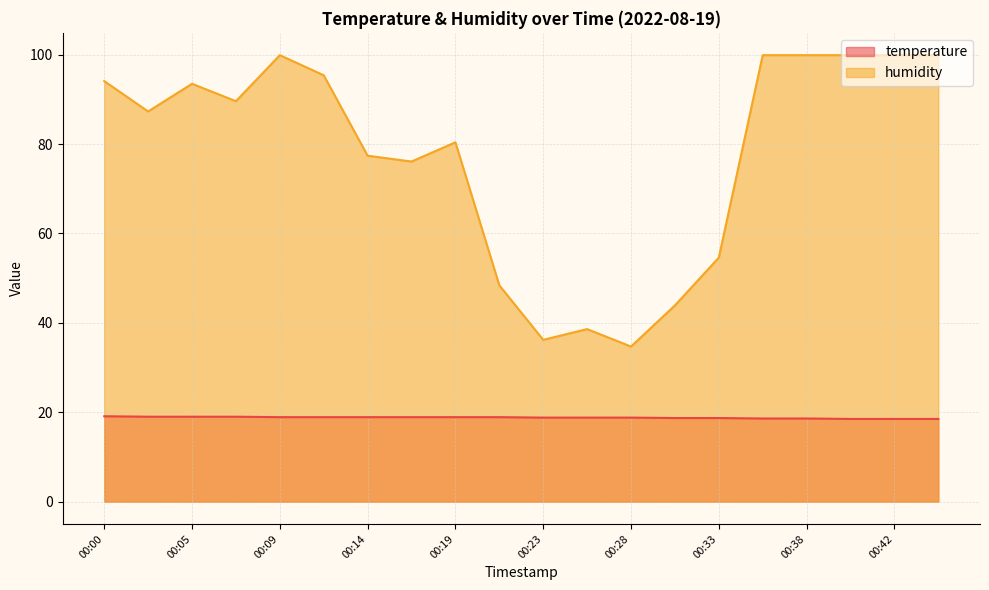

Reading left to right, transcribe all the data shown in this chart.

temperature: 00:00=19.1	00:02=19.0	00:05=19.0	00:07=19.0	00:09=18.9	00:12=18.9	00:14=18.9	00:16=18.9	00:19=18.9	00:21=18.9	00:23=18.8	00:26=18.8	00:28=18.8	00:31=18.7	00:33=18.7	00:35=18.6	00:38=18.6	00:40=18.5	00:42=18.5	00:45=18.5
humidity: 00:00=94.1	00:02=87.3	00:05=93.5	00:07=89.6	00:09=99.9	00:12=95.4	00:14=77.4	00:16=76.1	00:19=80.4	00:21=48.4	00:23=36.2	00:26=38.6	00:28=34.7	00:31=43.9	00:33=54.6	00:35=99.9	00:38=99.9	00:40=99.9	00:42=99.9	00:45=99.9